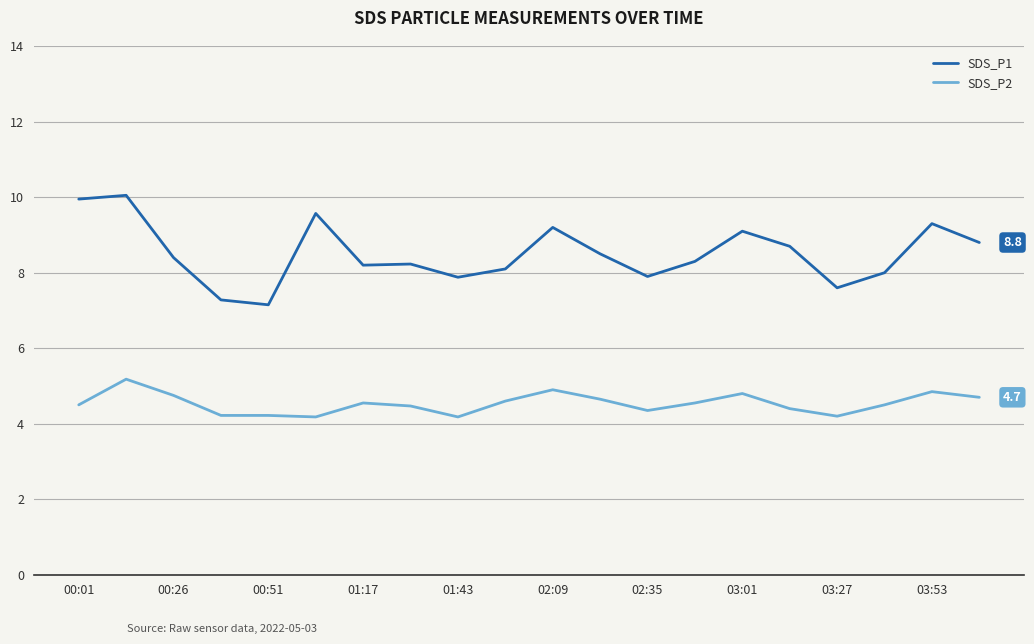

Which series has the widest spread of values?

SDS_P1